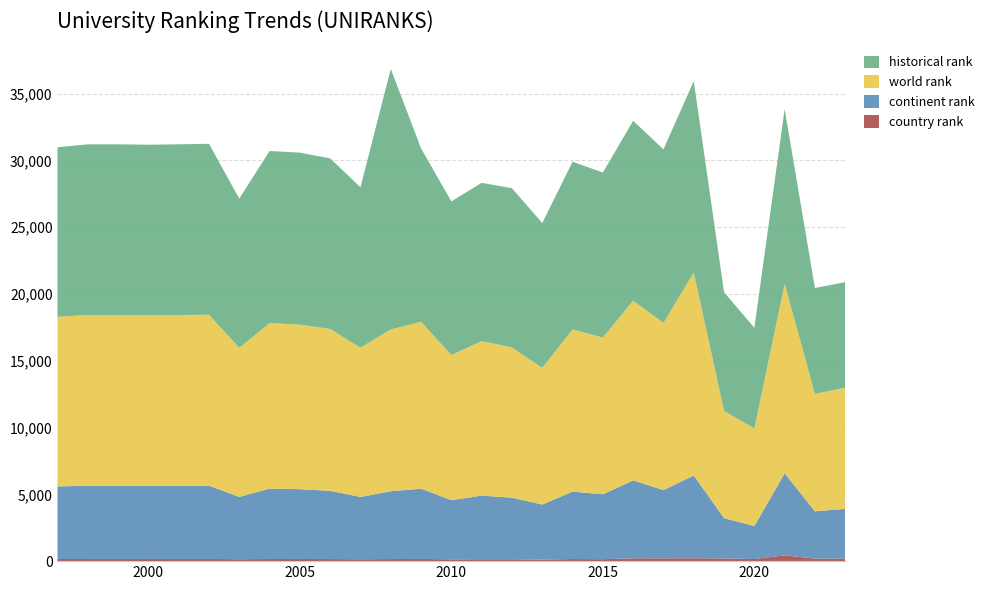

Reading left to right, what are all the values shown in this chart?

country rank: 159.0	161.0	161.0	164.0	161.0	162.0	145.0	160.0	161.0	156.0	144.0	156.0	164.0	135.0	143.0	143.0	122.0	158.0	146.0	210.0	208.0	214.0	202.0	158.0	433.0	186.0	196.0
continent rank: 5435.0	5480.0	5480.0	5473.0	5480.0	5486.0	4660.0	5273.0	5224.0	5108.0	4660.0	5074.0	5260.0	4431.0	4764.0	4608.0	4116.0	5047.0	4858.0	5836.0	5108.0	6198.0	3020.0	2467.0	6142.0	3544.0	3714.0
world rank: 12693.0	12780.0	12780.0	12767.0	12780.0	12796.0	11165.0	12379.0	12323.0	12114.0	11174.0	12115.0	12494.0	10863.0	11559.0	11244.0	10226.0	12139.0	11729.0	13454.0	12512.0	15191.0	8017.0	7309.0	14175.0	8784.0	9072.0
historical rank: 12693.0	12780.0	12780.0	12767.0	12780.0	12796.0	11165.0	12889.5	12870.5	12769.0	12006.5	19500.0	12977.5	11499.0	11851.5	11920.5	10847.5	12552.5	12355.5	13463.5	12994.5	14332.5	8893.5	7531.5	13081.0	7934.5	7900.5